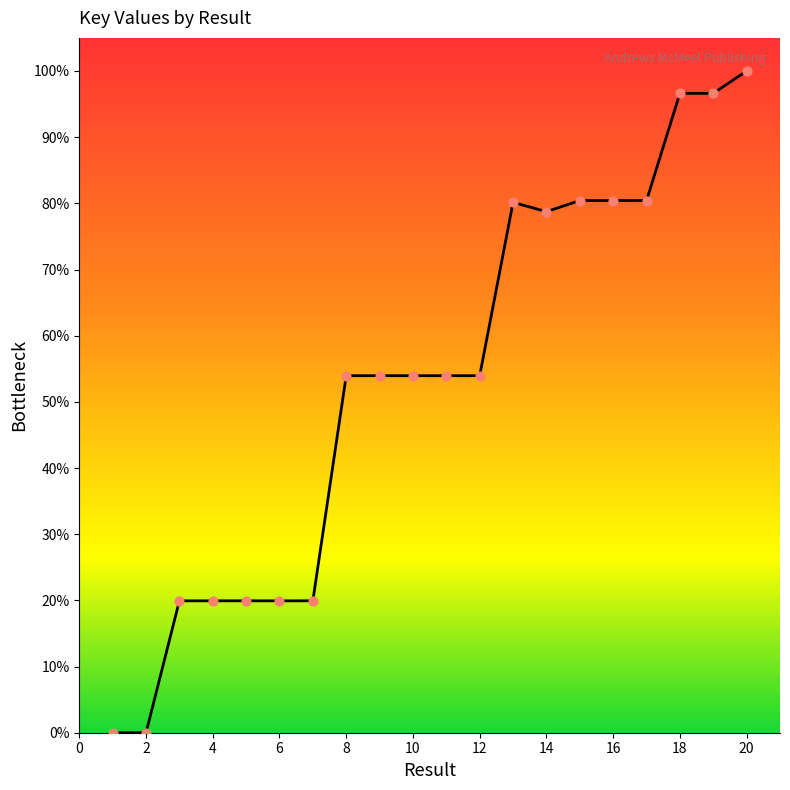

What is the maximum value shown in the chart?

100.0